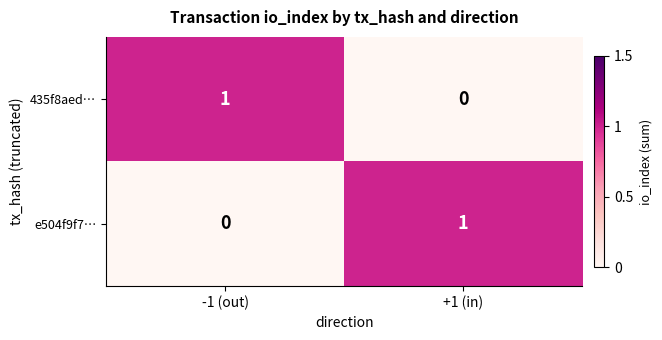

Where is 435f8aed… nearest to the value 0?

+1 (in)